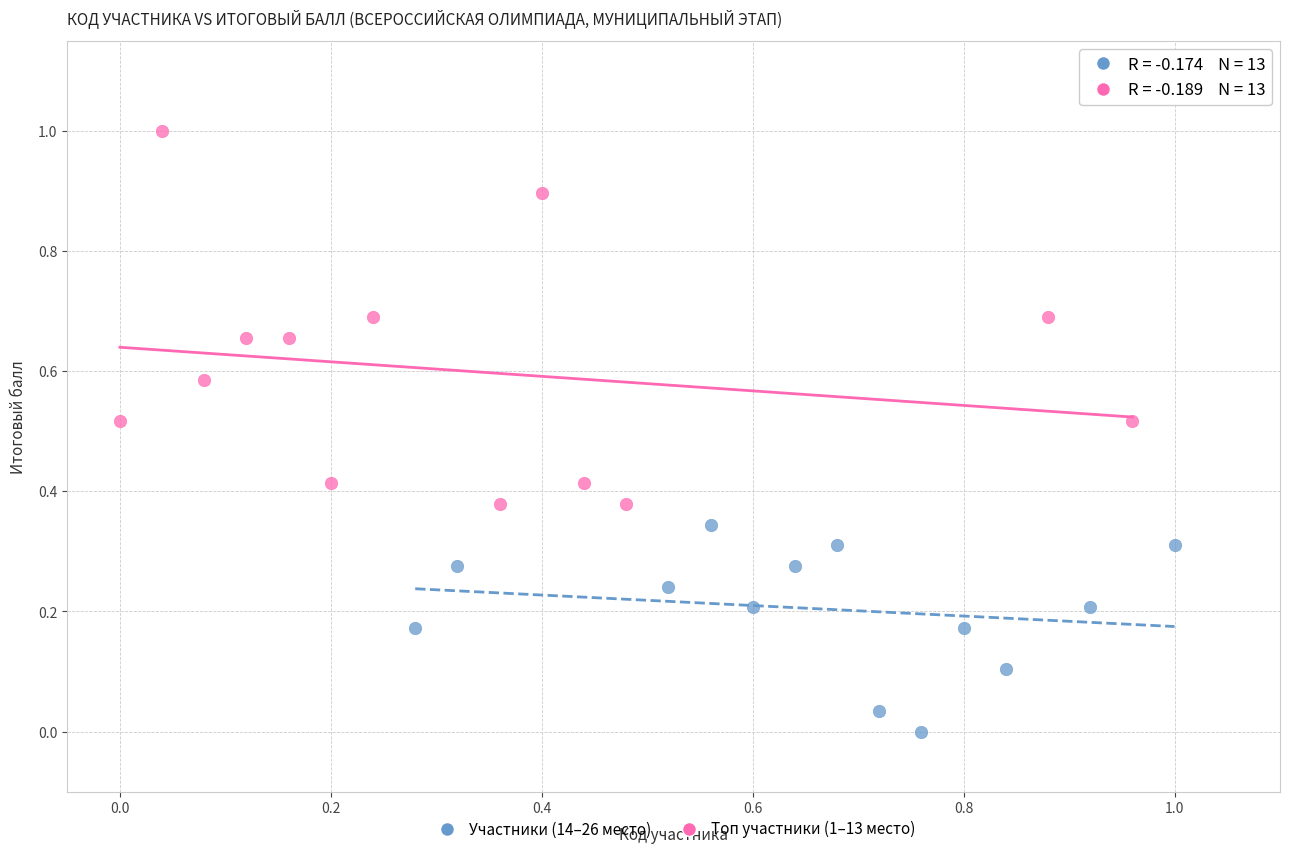

What are all the series names shown in the legend?

Участники (14–26 место), Топ участники (1–13 место)